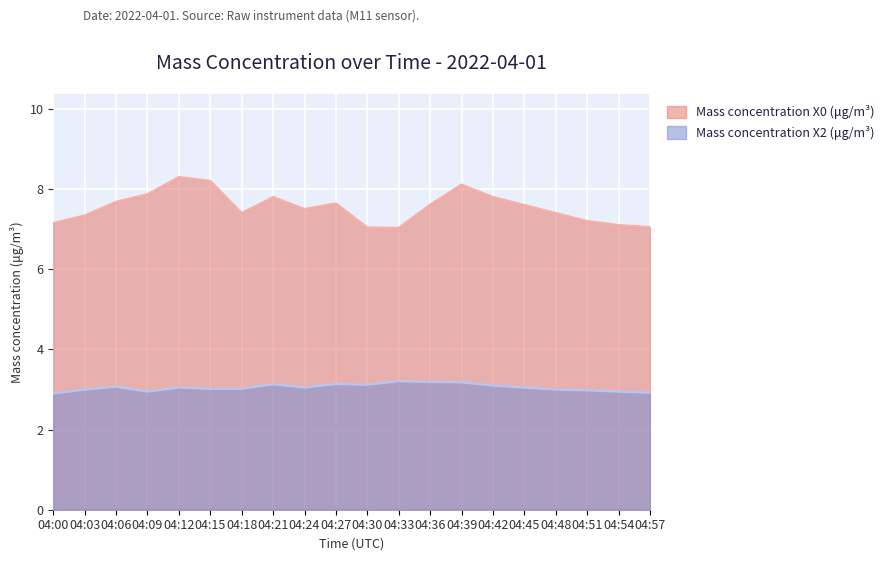

What is the difference between the maximum and second lowest values in the Mass concentration X0 (μg/m³) series?

1.3